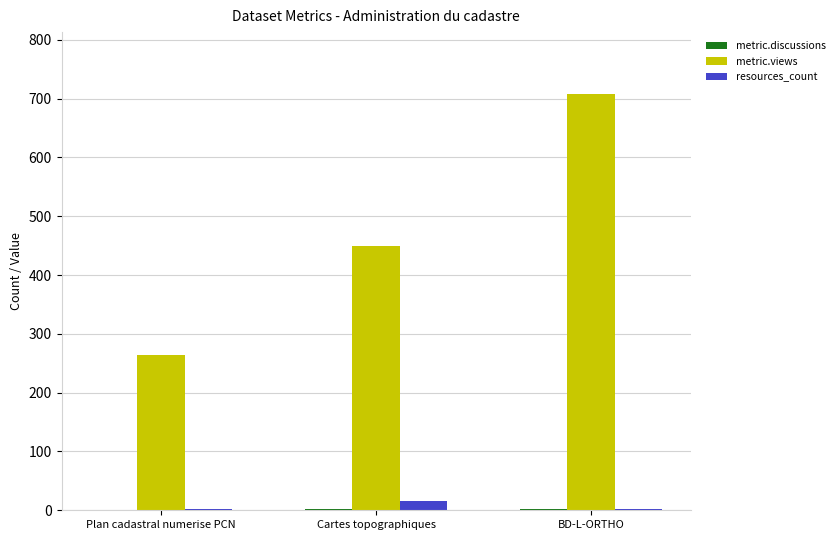

What is the greatest value displayed?

707